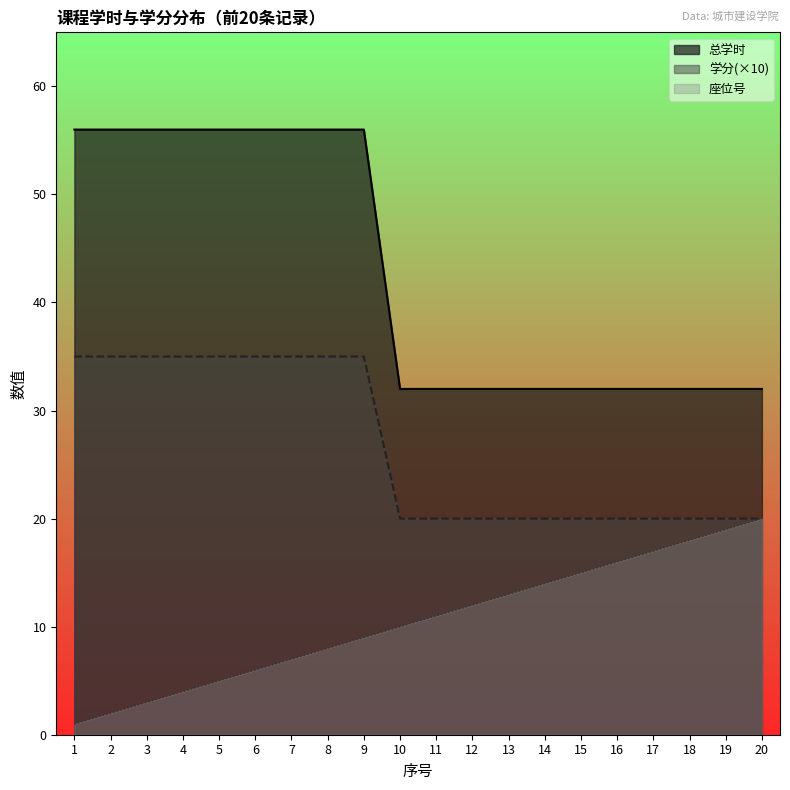

What is the spread (max minus min) of values at 16?

16